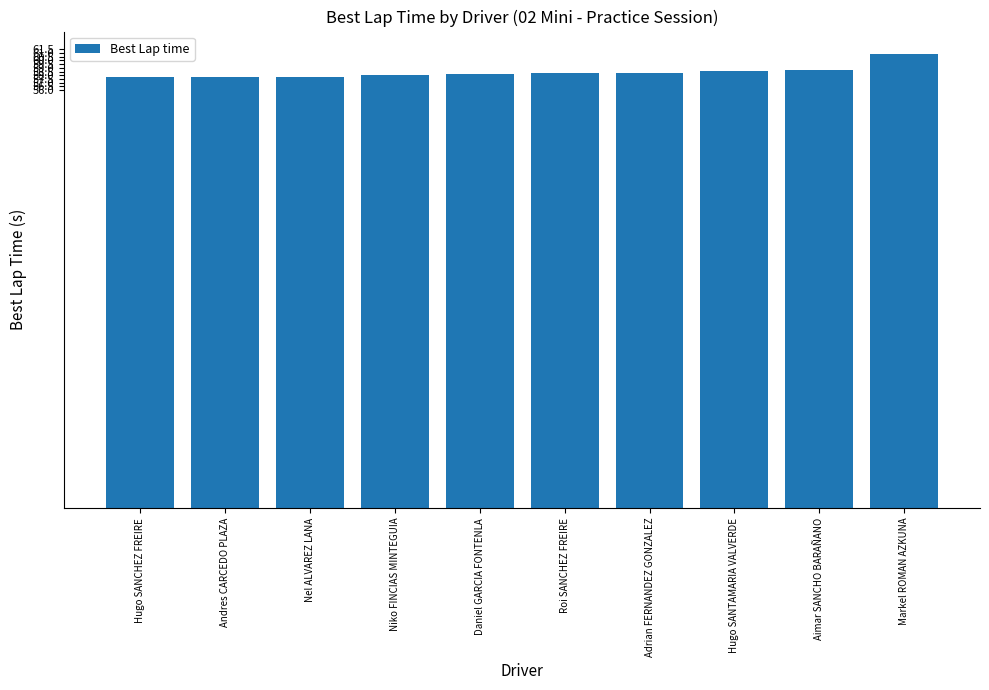

What is the difference between the maximum and second lowest values?

3.1